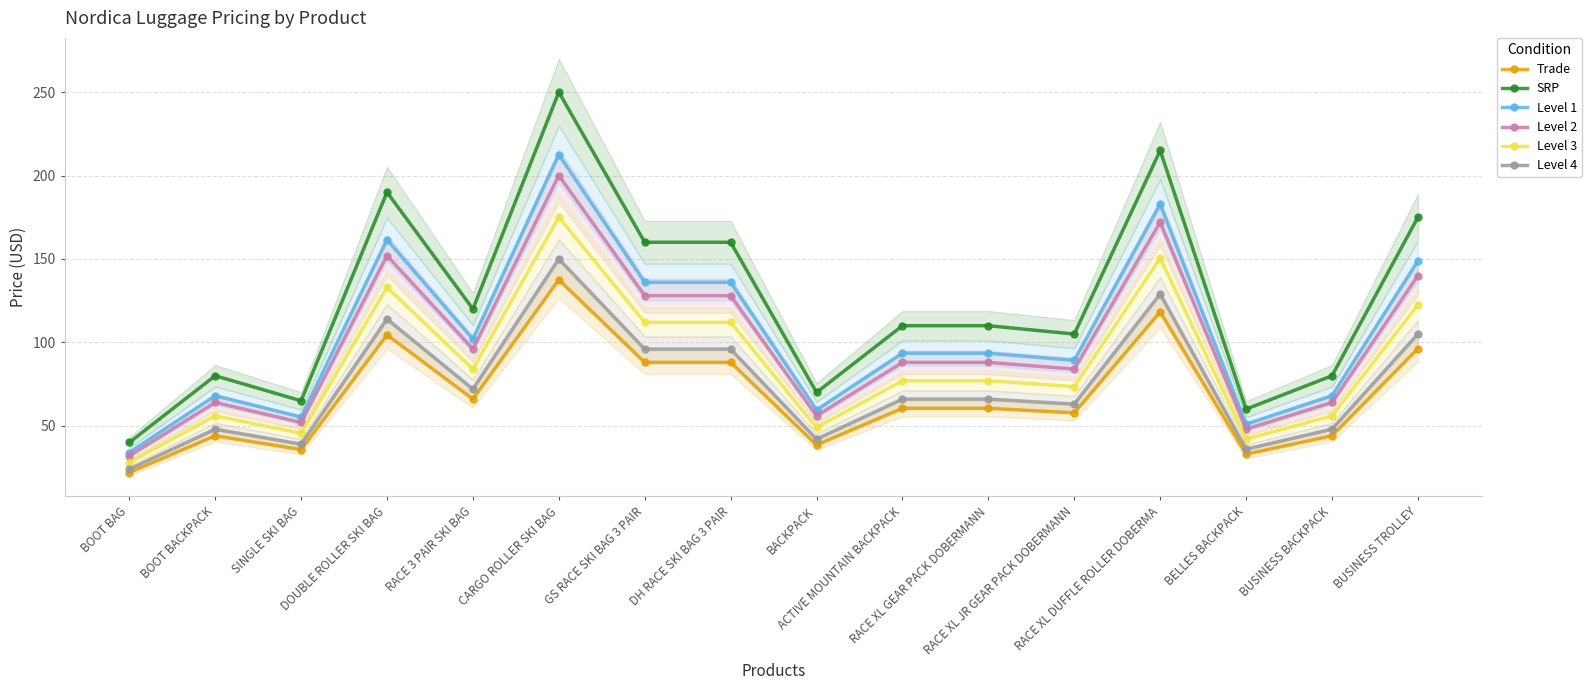

Which series has the widest spread of values?

SRP